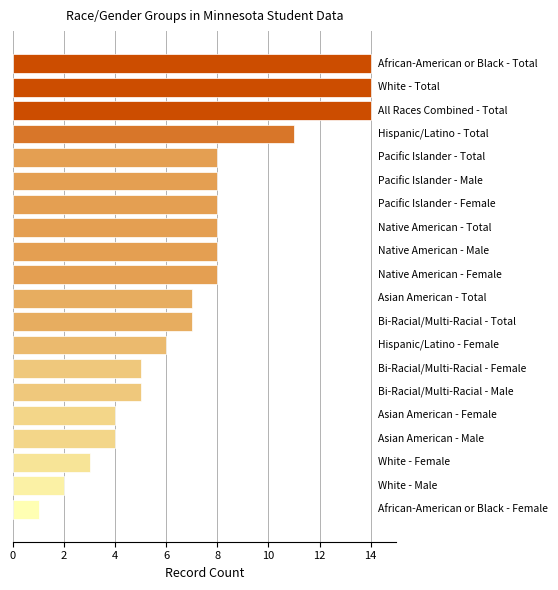

How many distinct data groups are displayed?

1